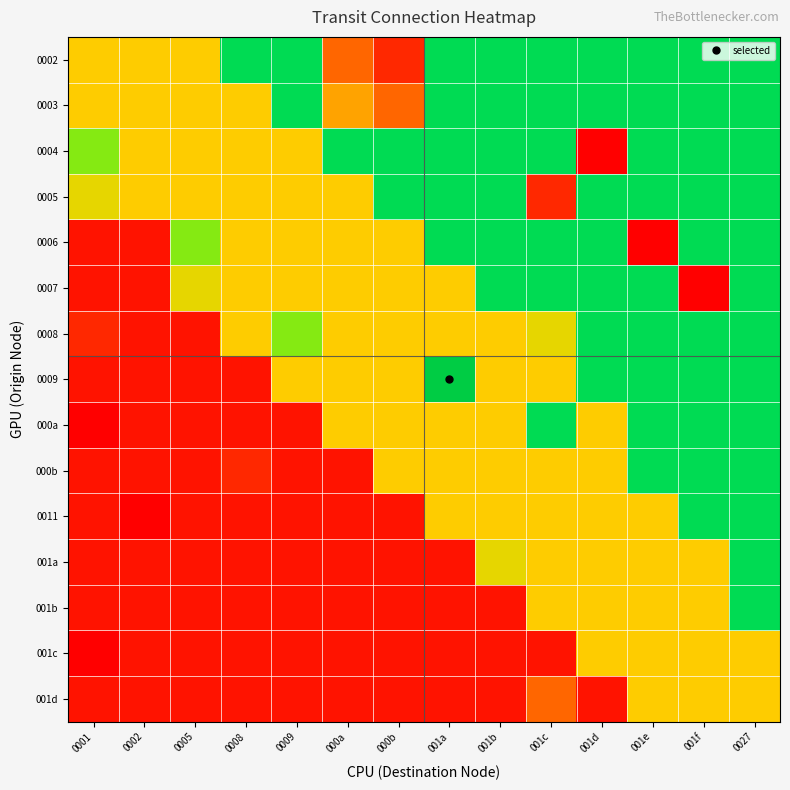

At which category is the sum across all series the highest?

0027